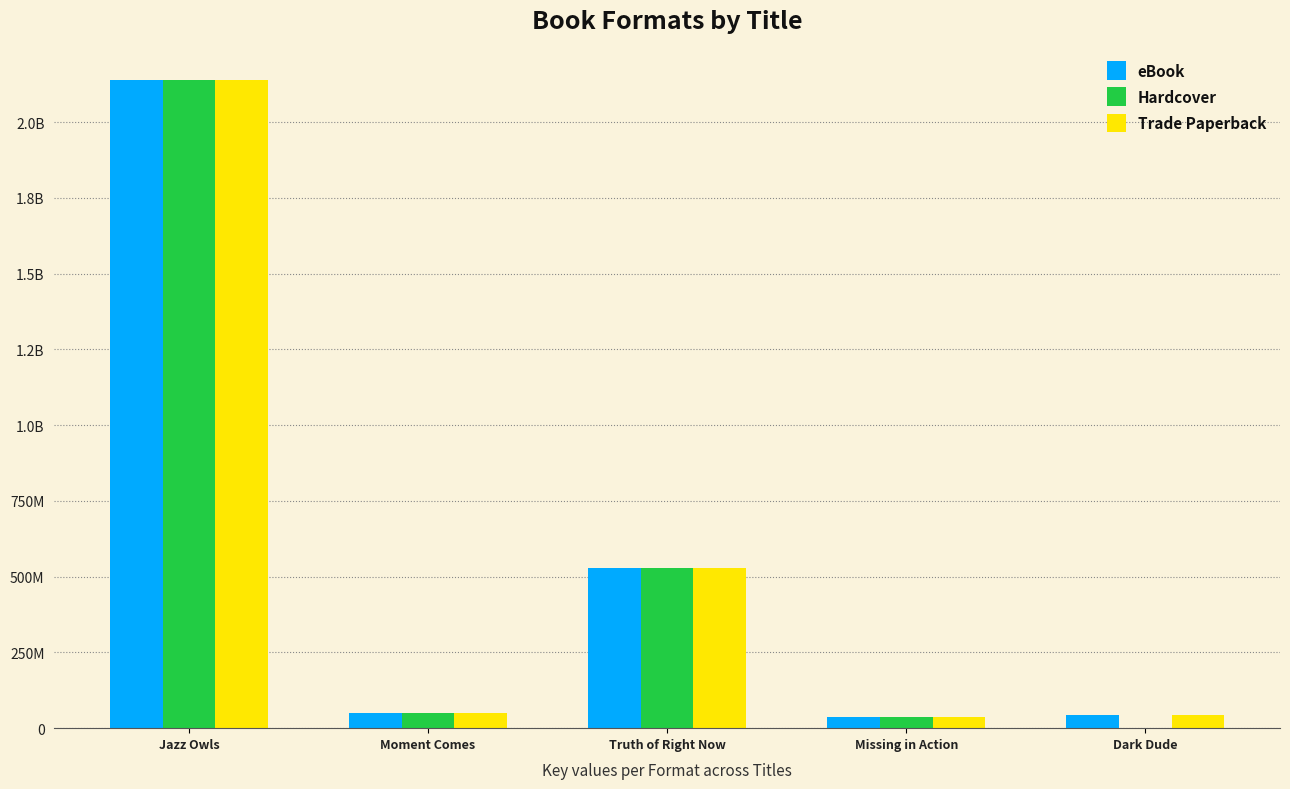

What position from the left is Truth of Right Now?

3